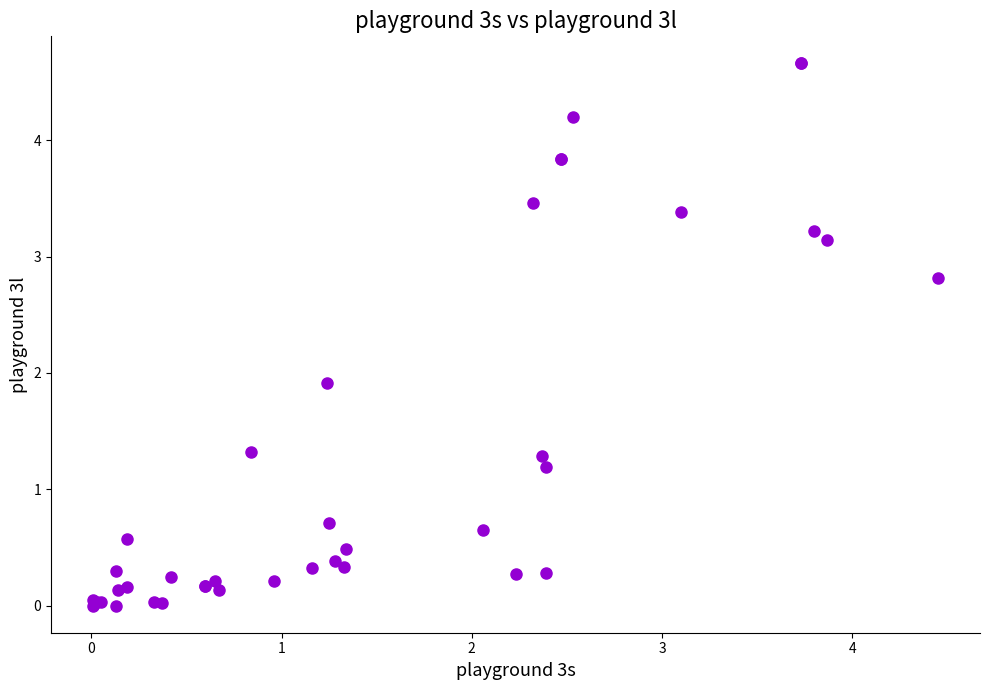

What Y value in the scatter plot is closest to 2?

1.9